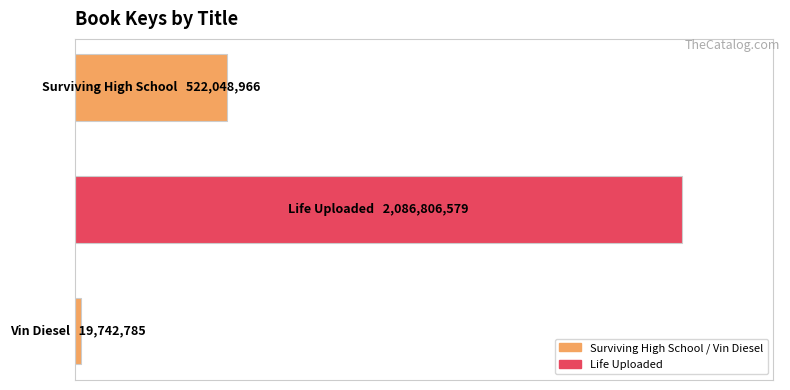

Are the bars horizontal?

Yes